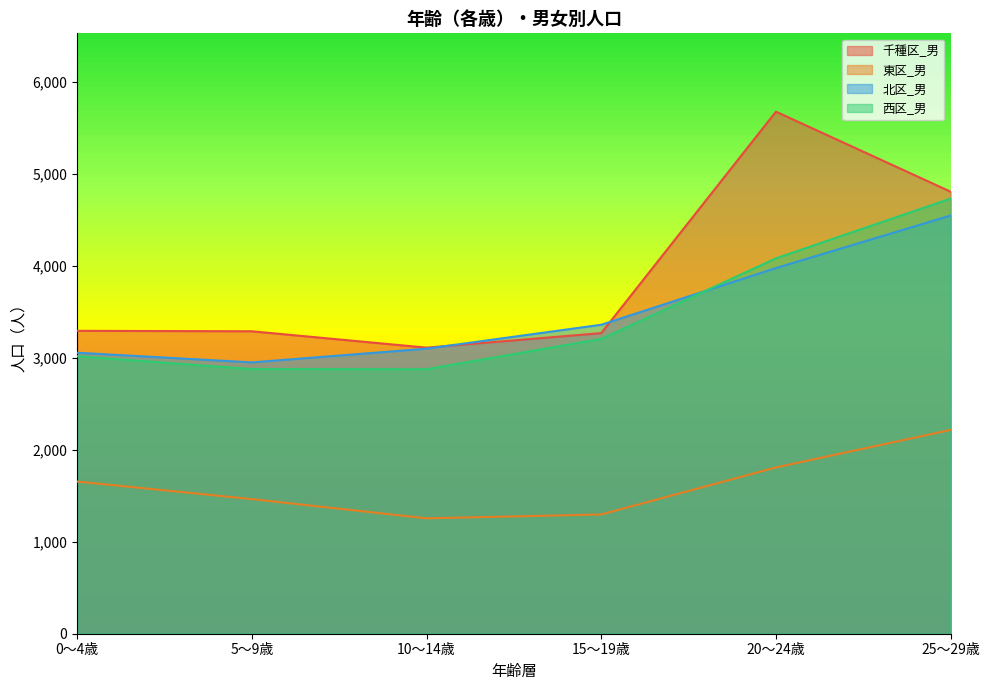

What is the maximum value shown in the chart?

5674